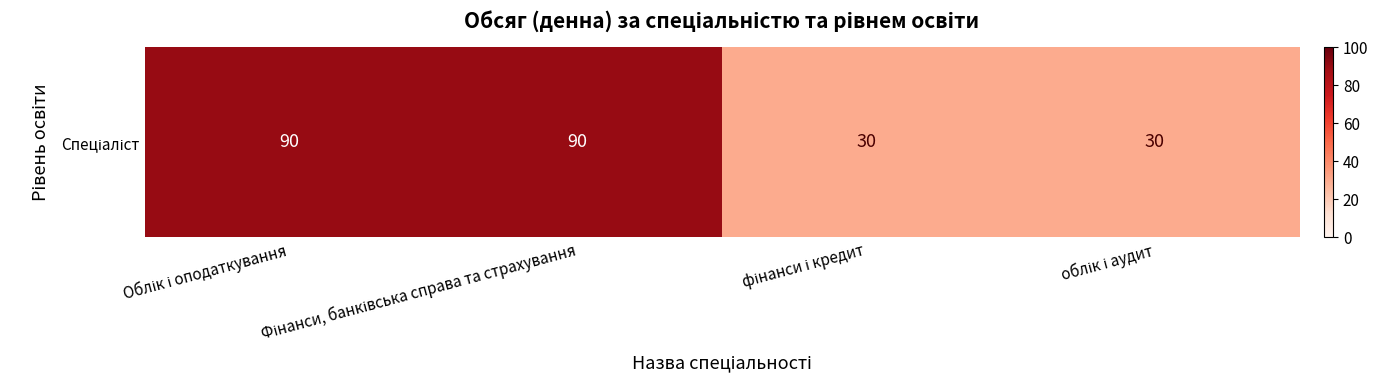

Count the number of categories in the chart.

4